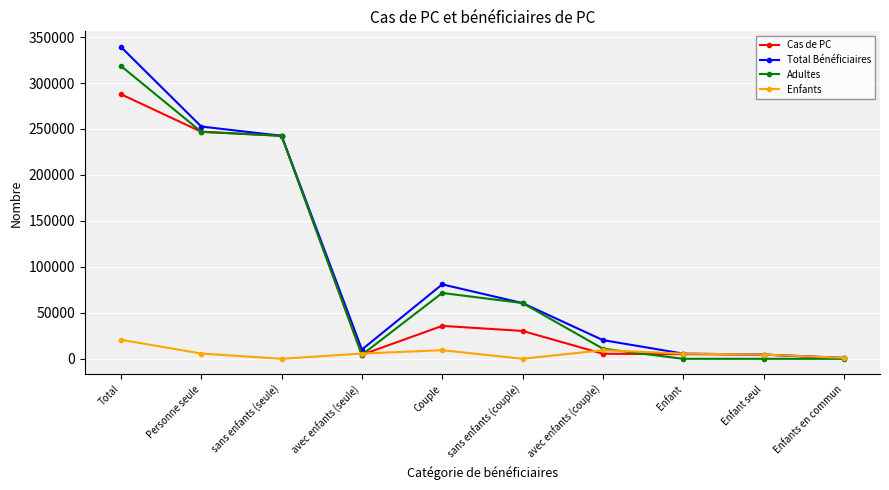

In Adultes, how many points are higher than both neighbors (excluding endpoints)?

1